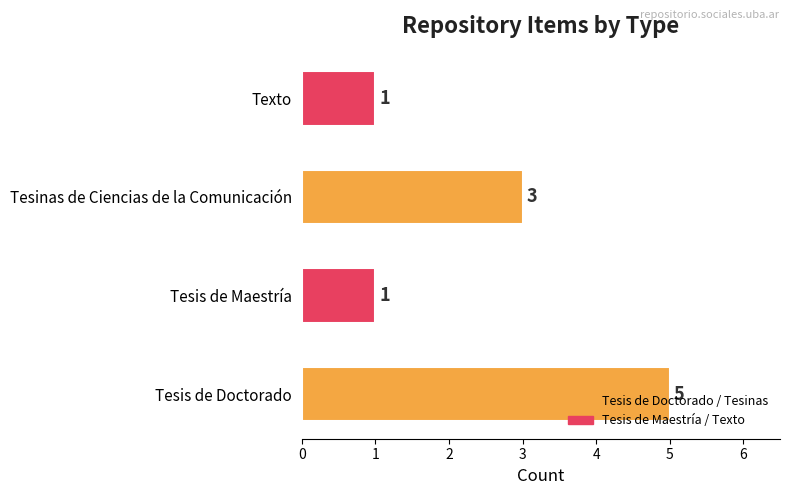

How many bars are there in total?

4